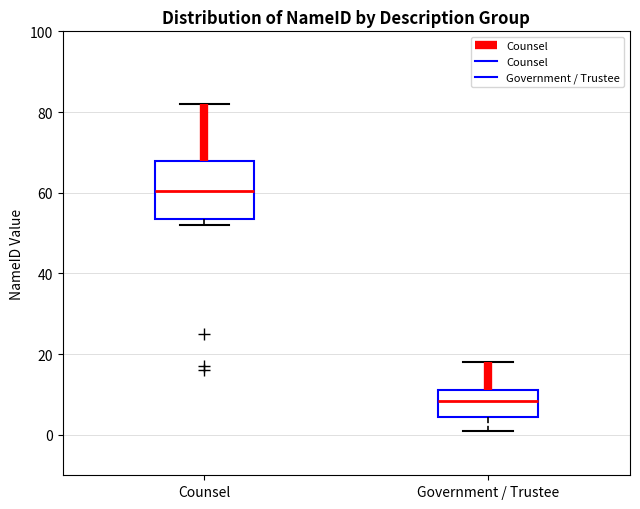

Which box has the lowest median line?

Government / Trustee